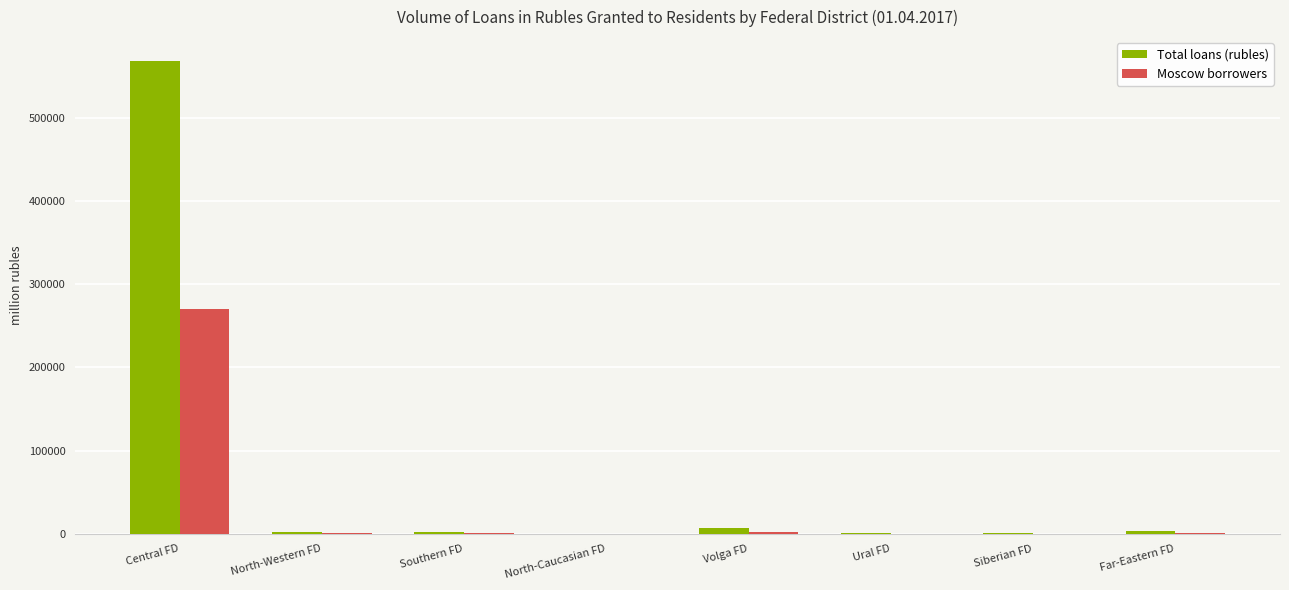

What is the highest value of the Total loans (rubles) series?

568700